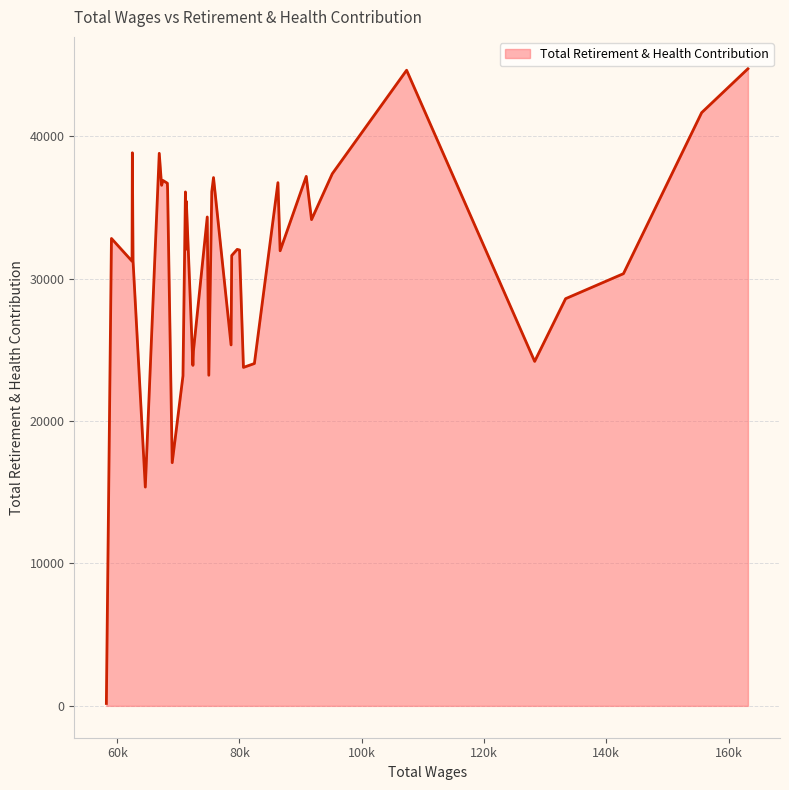

What is the maximum value shown in the chart?

44737